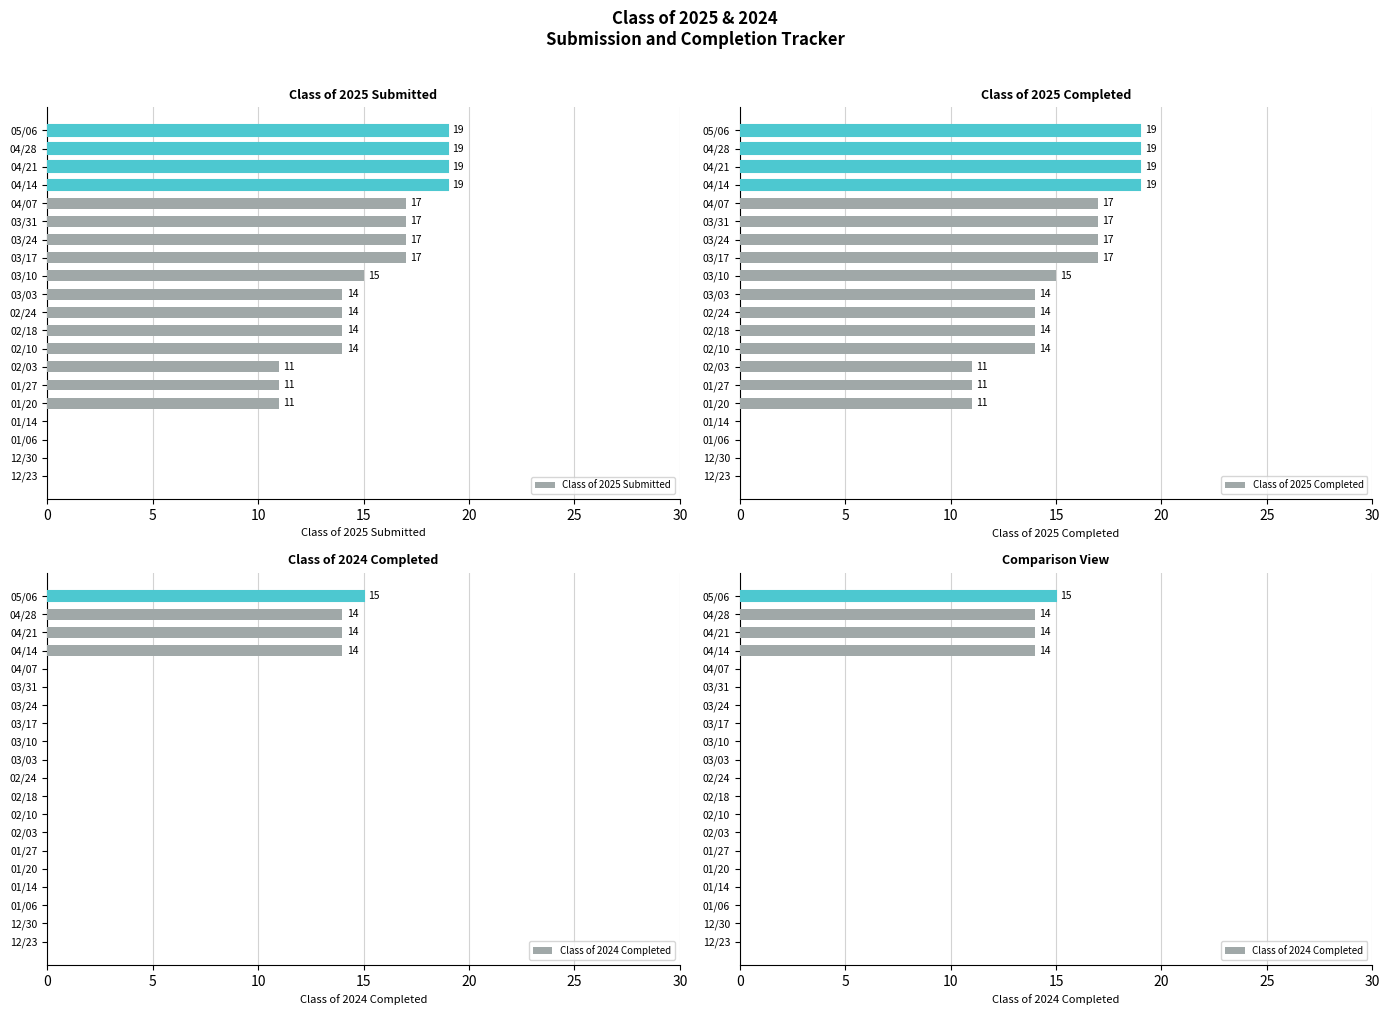

Rank the series by their maximum value, from lowest to highest.

Class of 2024 Completed, Class of 2025 Submitted, Class of 2025 Completed